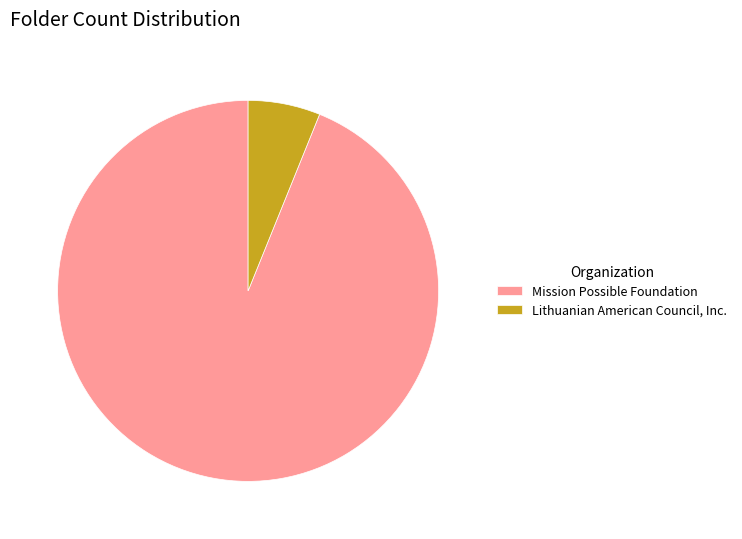

What is the largest slice in the pie chart?

Mission Possible Foundation